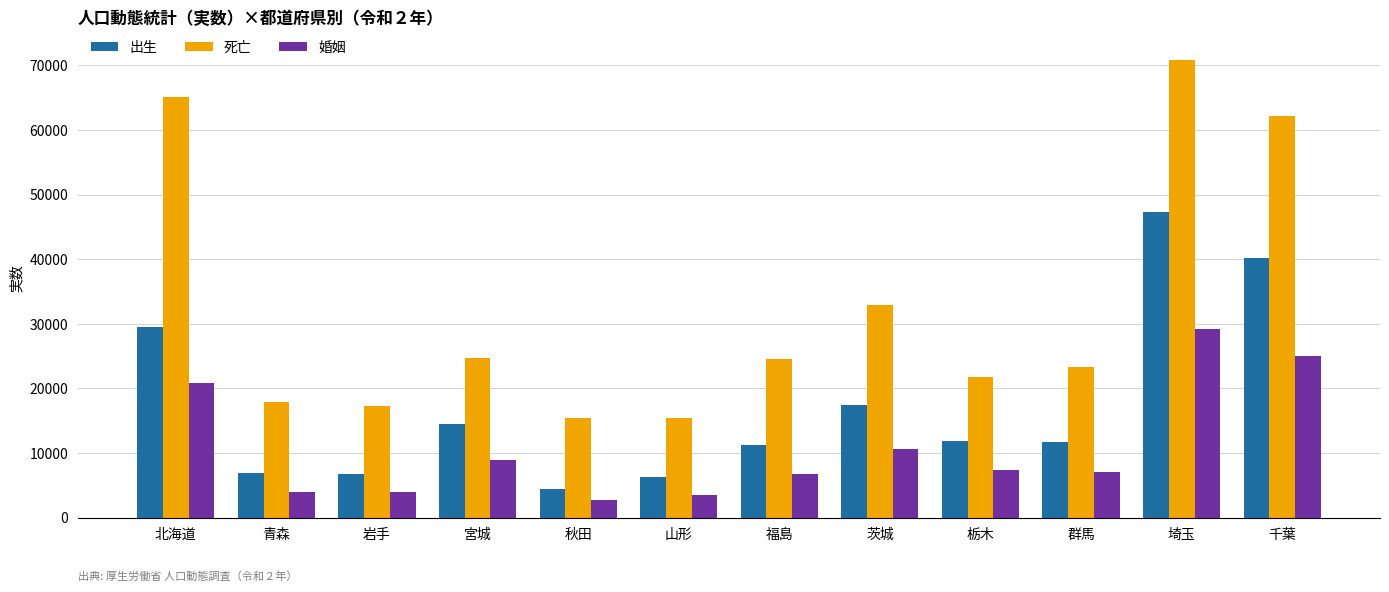

List the series in order of their peak value, highest first.

死亡, 出生, 婚姻